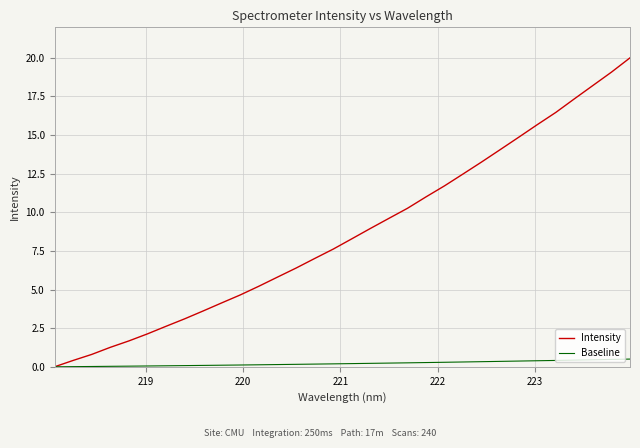

Which series has the largest total across all categories?

Intensity